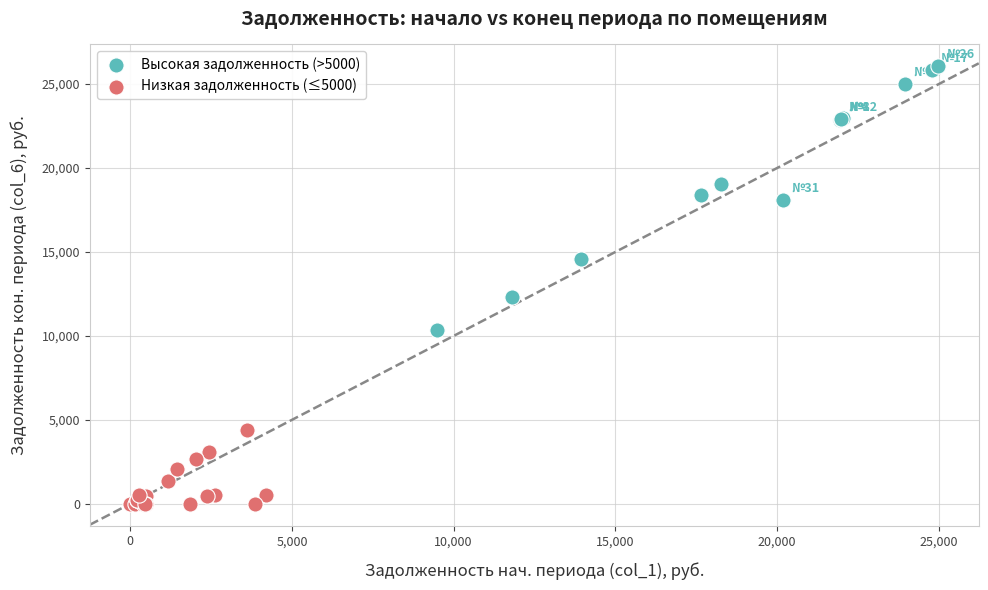

Which series contains the highest Y value?

Высокая задолженность (>5000)